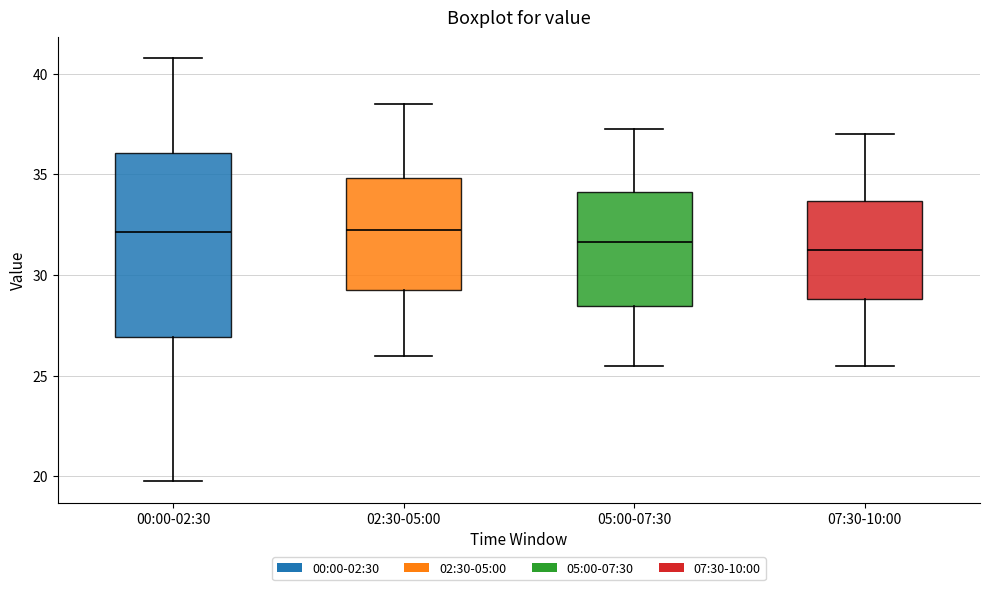

Where is the lower edge of the box for 05:00-07:30 on the y-axis? The values are not printed on the chart, so give them approximately, as read against the axis.

28.5